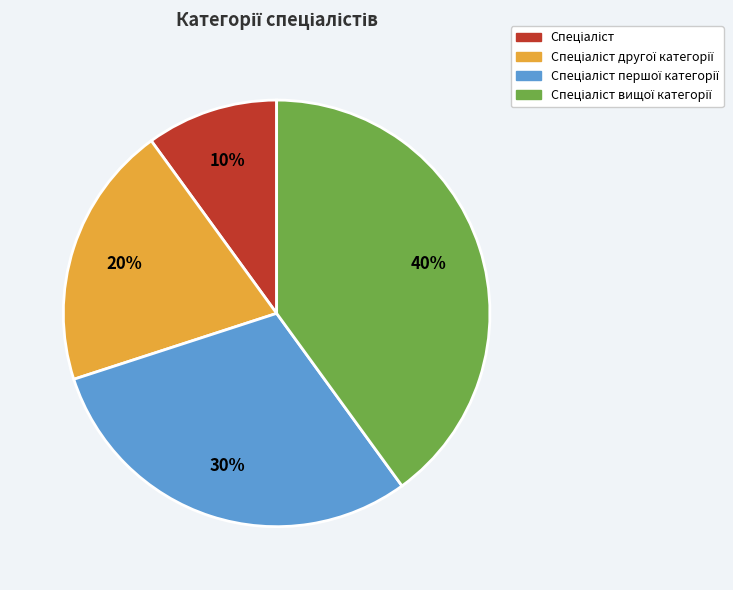

Does any single category account for the majority?

No